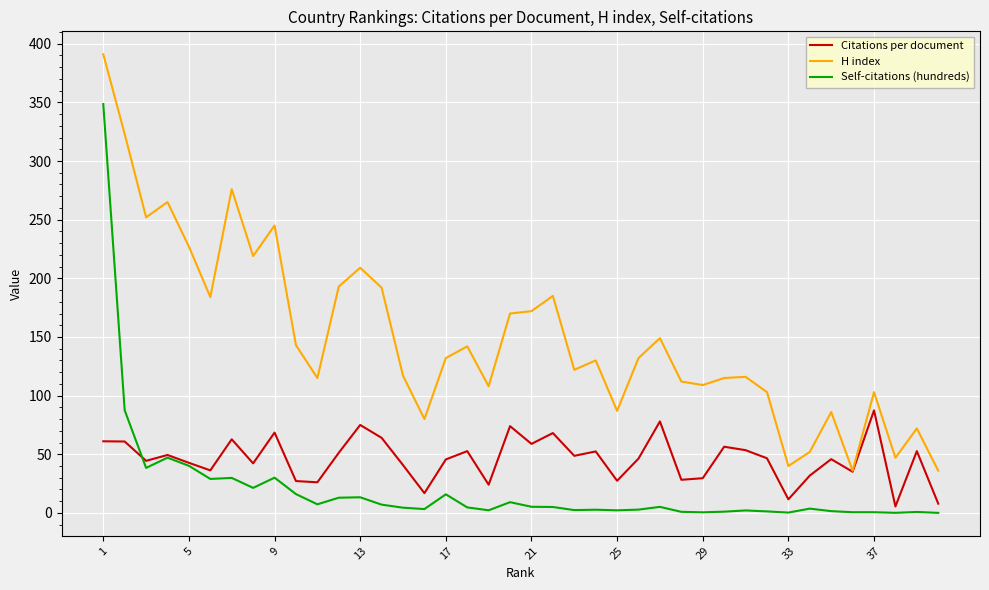

What are all the series names shown in the legend?

Citations per document, H index, Self-citations (hundreds)